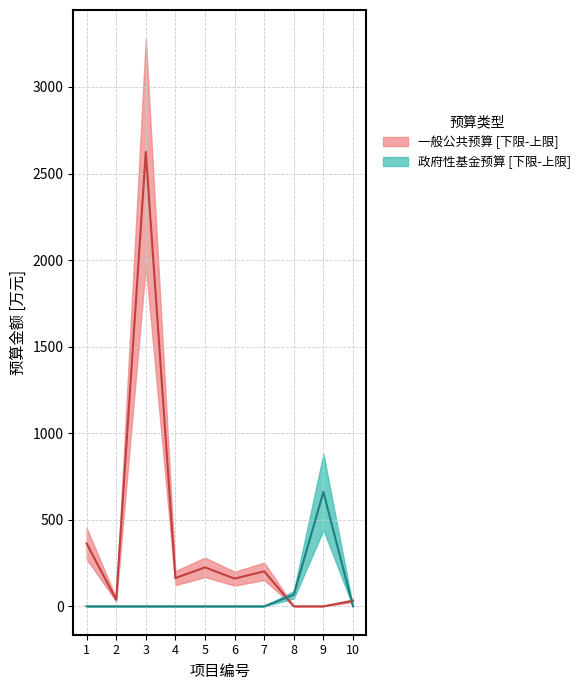

Rank the series at 1 from highest to lowest value.

一般公共预算, 政府性基金预算